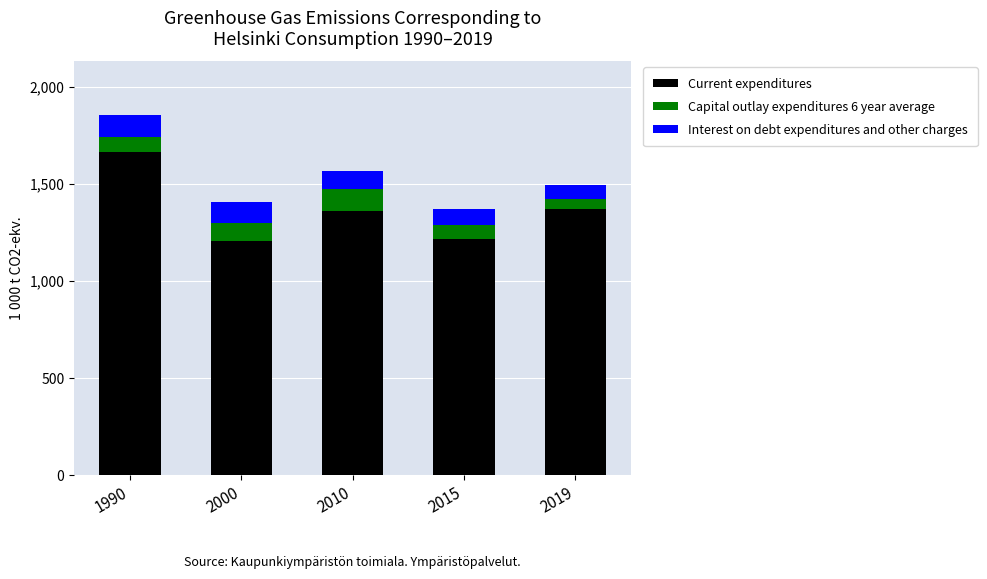

What is the highest value of the Current expenditures series?

1662.4